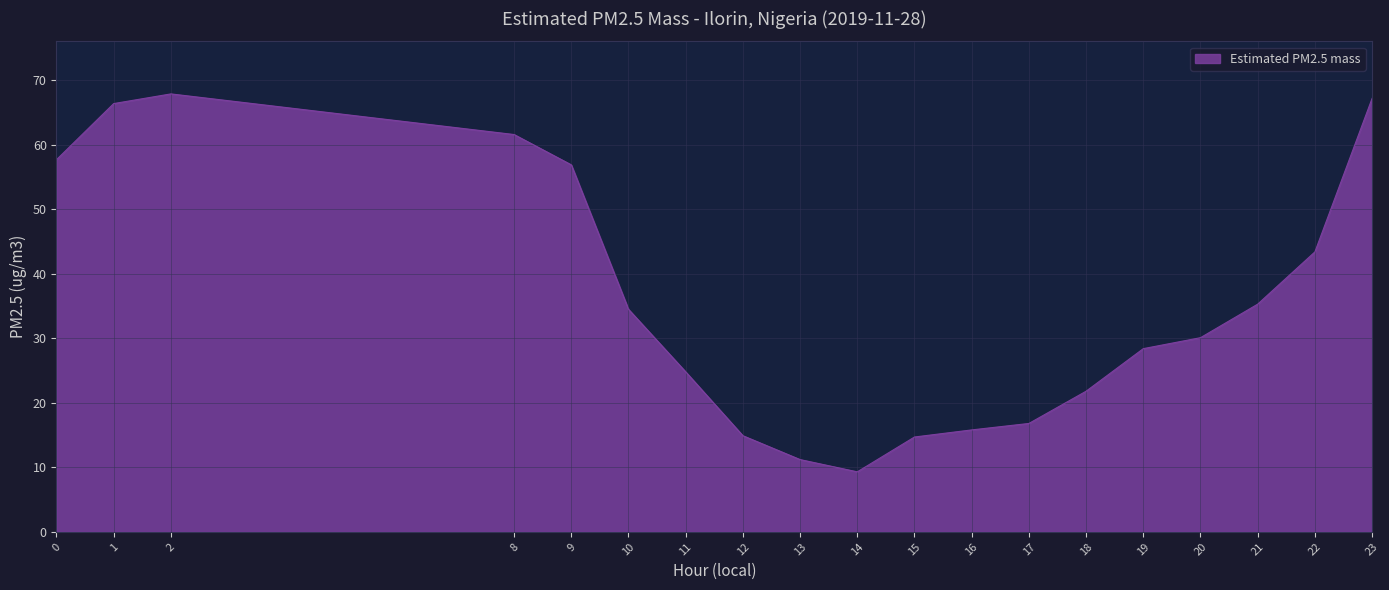

What is the ratio of the value at 16 to the value at 19?

0.6